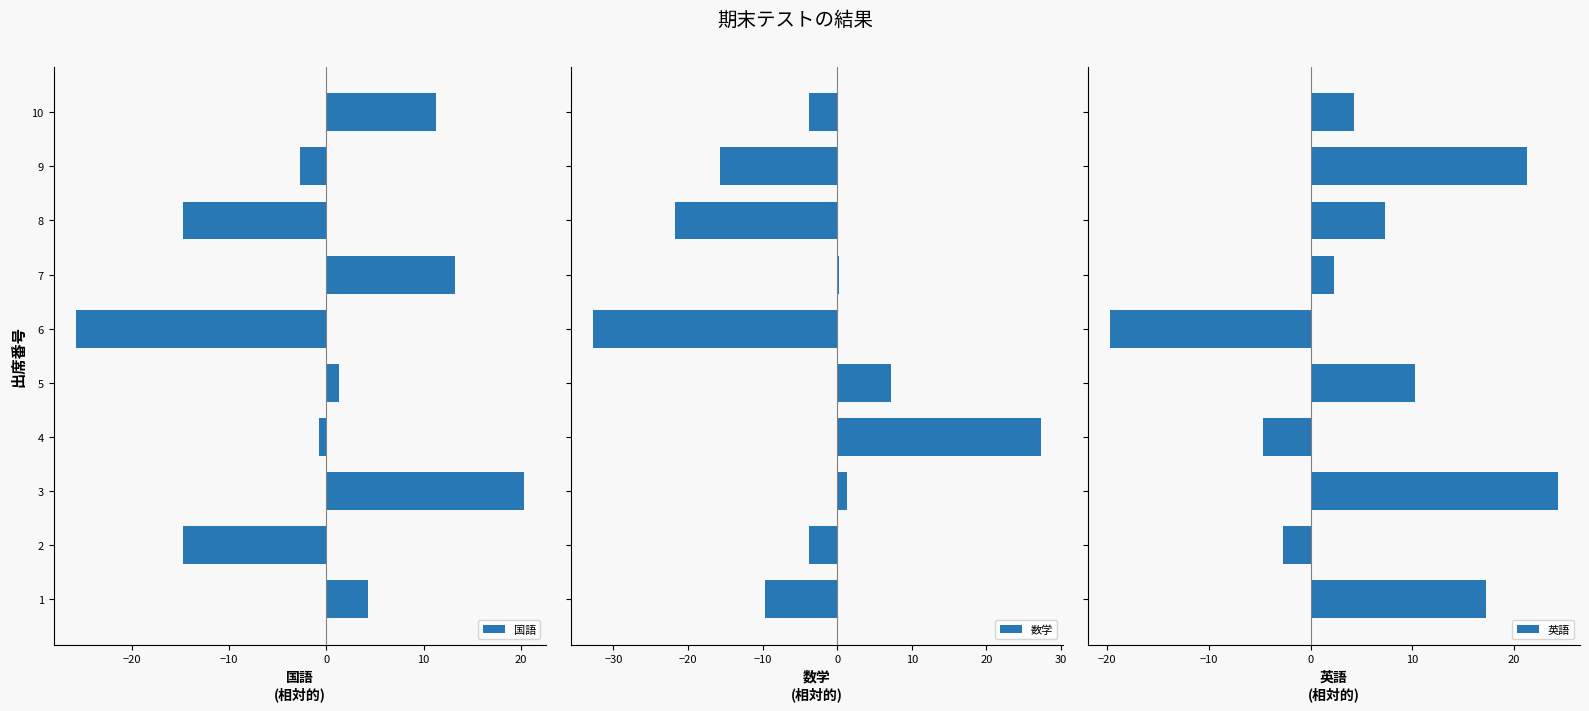

The value of 国語 at 10 is 2.6. True or false?

False